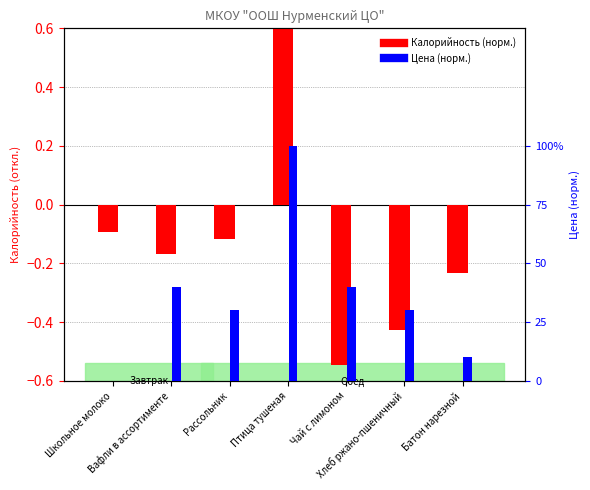

The Калорийность (норм.) series shows -0.4 at Хлеб ржано-пшеничный. True or false?

True